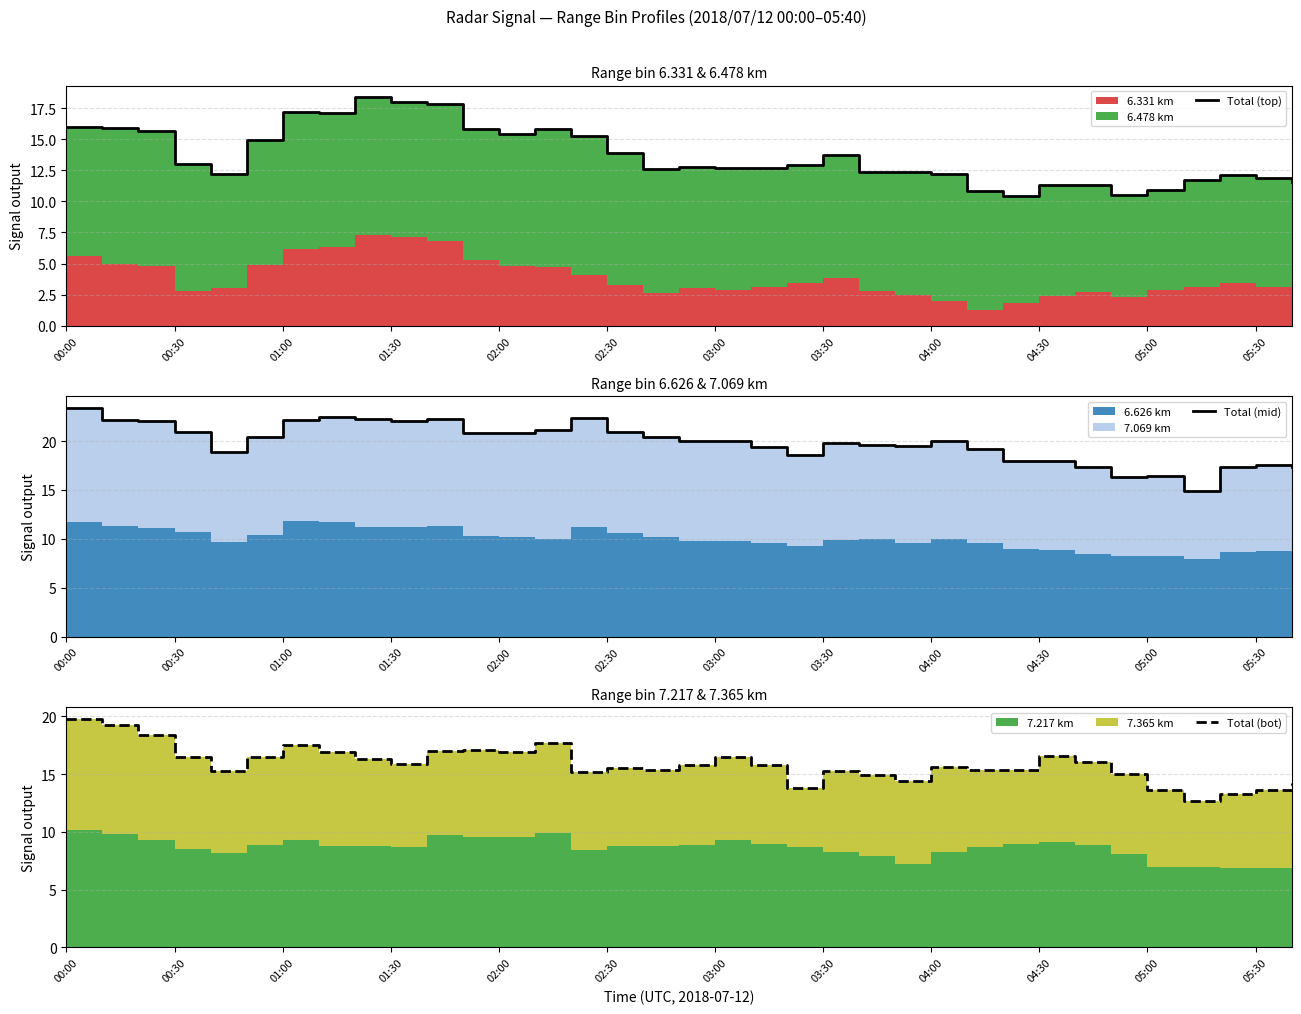

How many lines are shown in the chart?

3